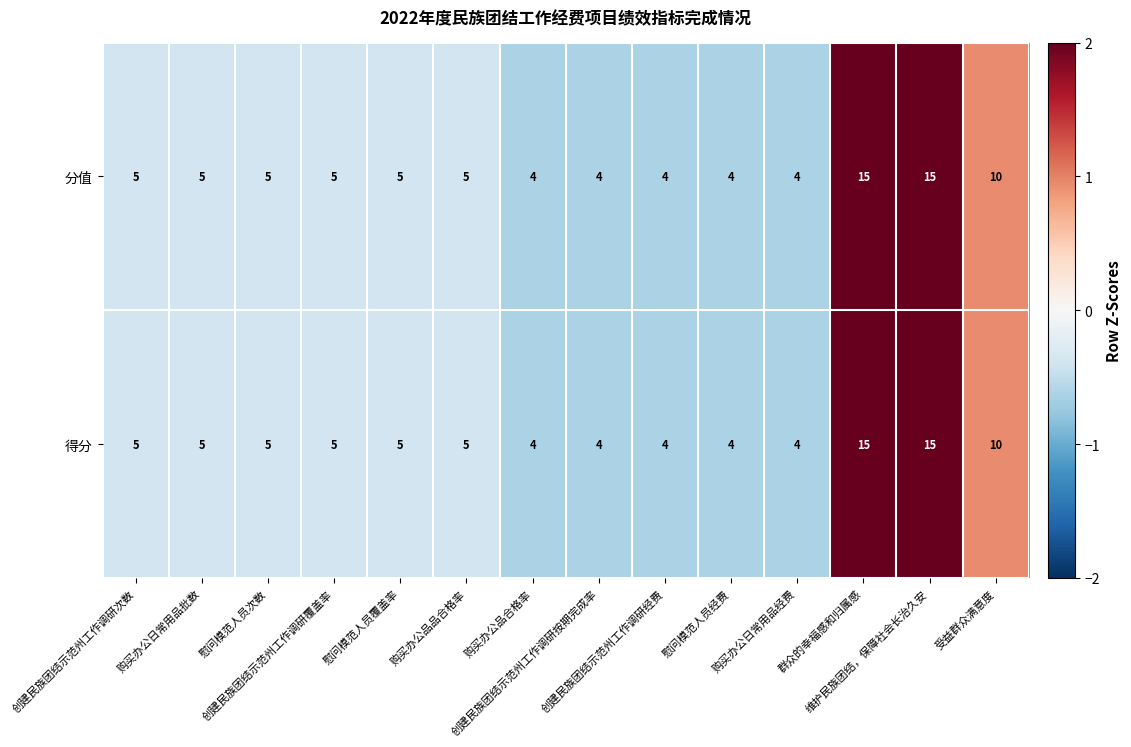

What is the maximum value shown in the chart?

15